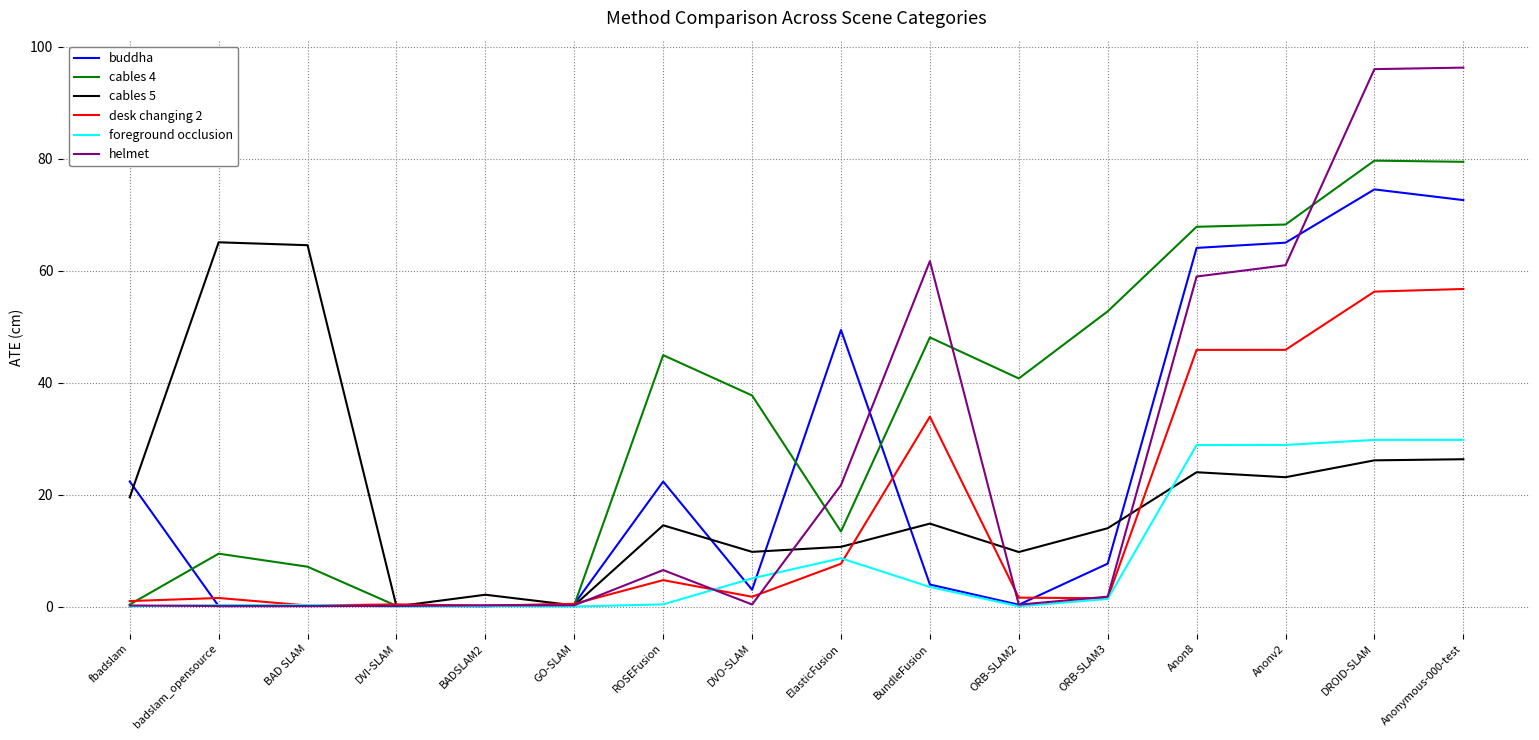

Does the chart have visible grid lines?

Yes